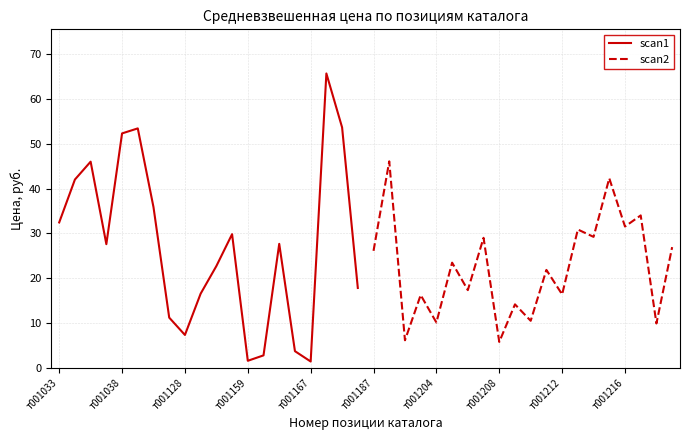

Is it true that scan2 equals 7.6 at т001187?

False